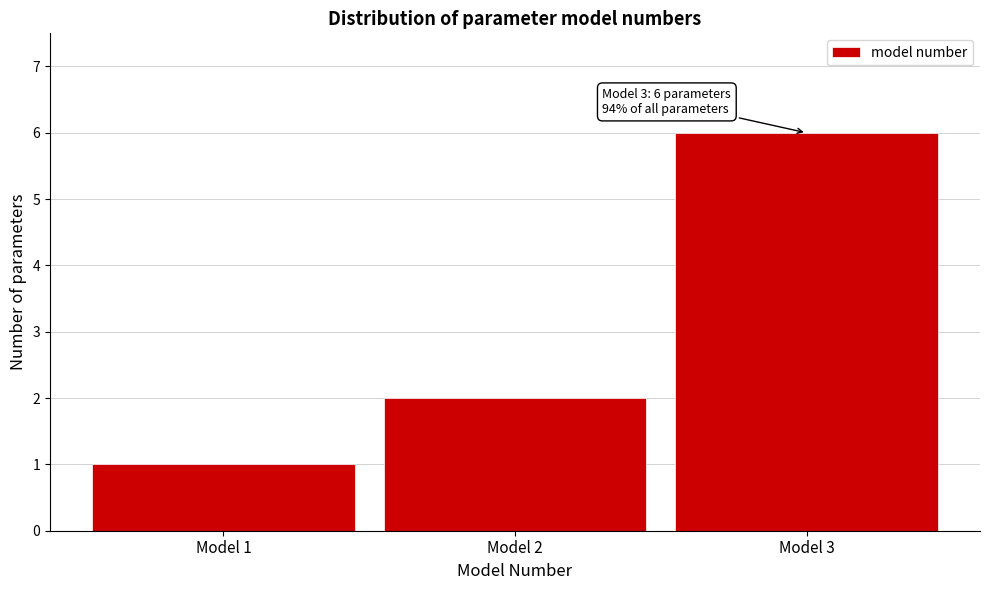

Which range on the x-axis has the tallest bar?

2.5 to 3.5